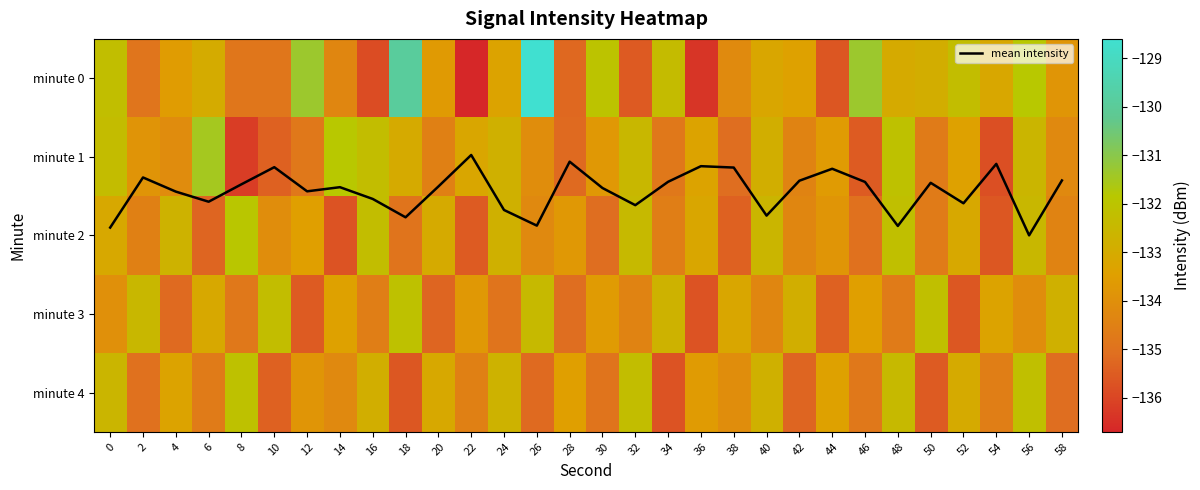

What is the average value of the minute 2 series?

-133.9